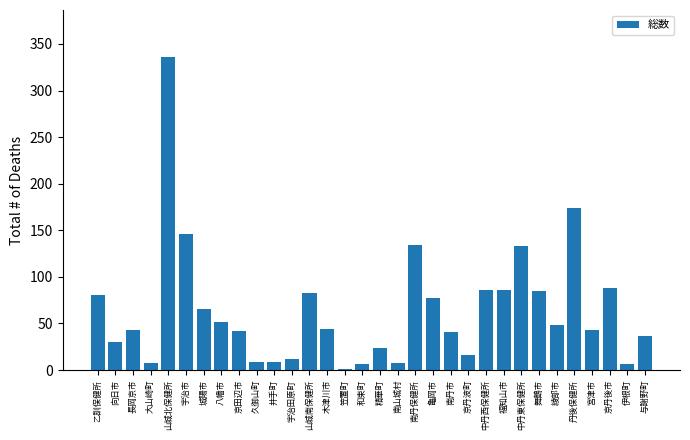

At which category does the chart reach its peak across all series?

山城北保健所